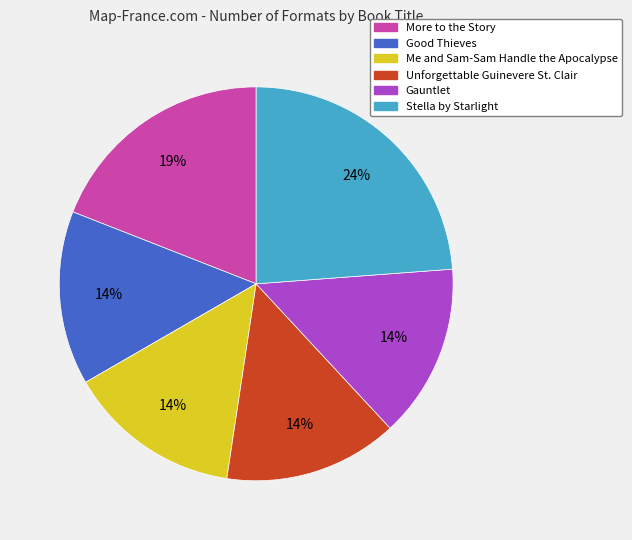

How many slices are in this pie chart?

6